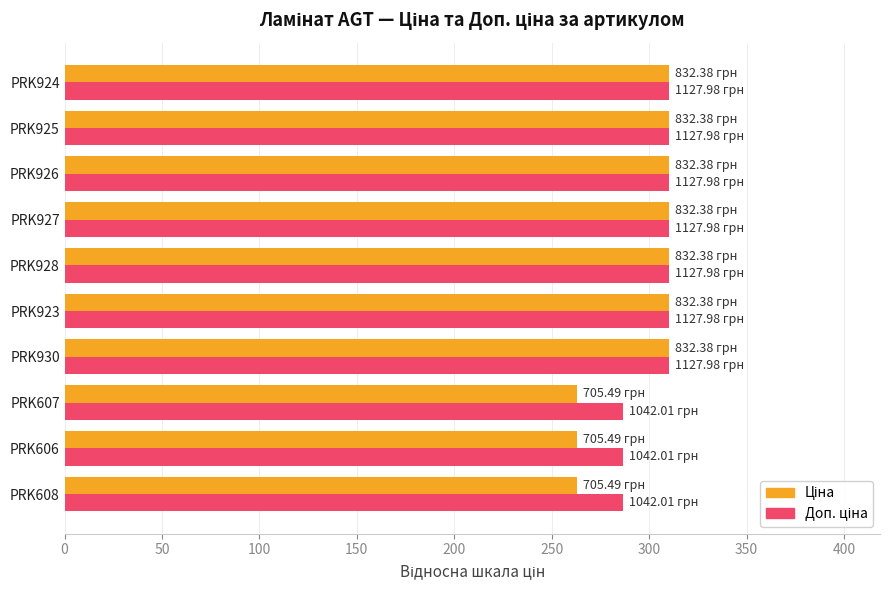

What is the smallest value displayed?

262.7